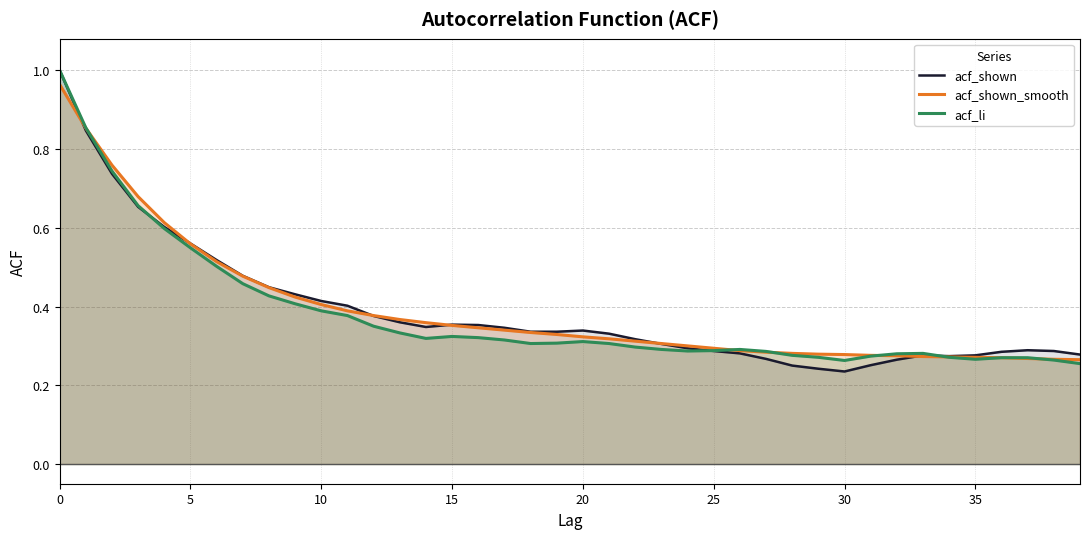

Which category has the lowest value across all series?

30